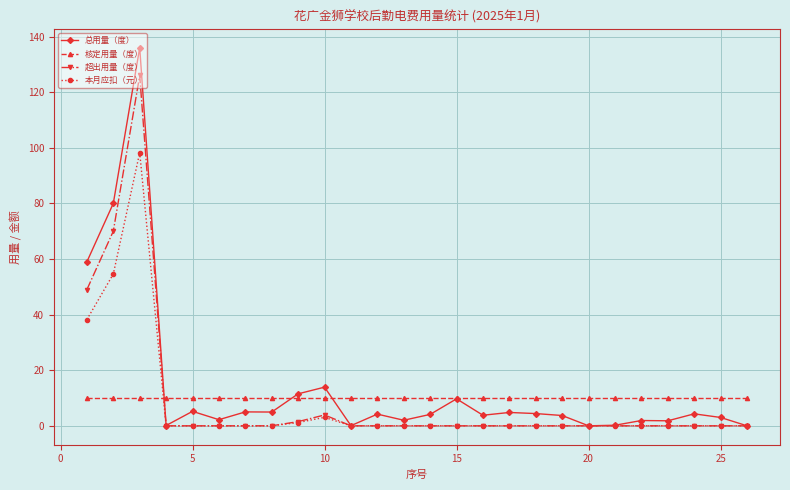

What is the greatest value displayed?

136.0